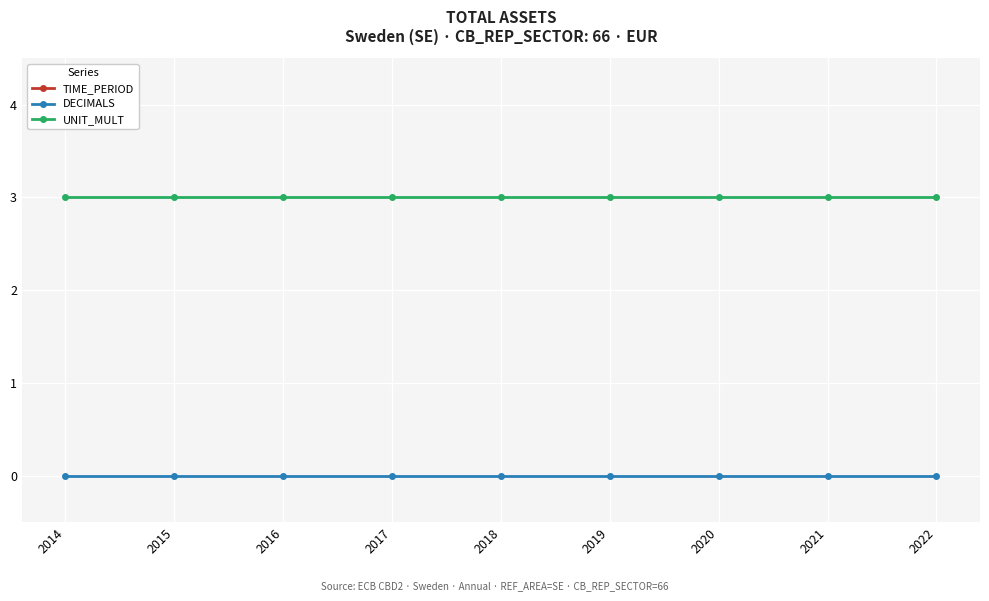

Rank the categories by TIME_PERIOD value from lowest to highest.

2014, 2015, 2016, 2017, 2018, 2019, 2020, 2021, 2022